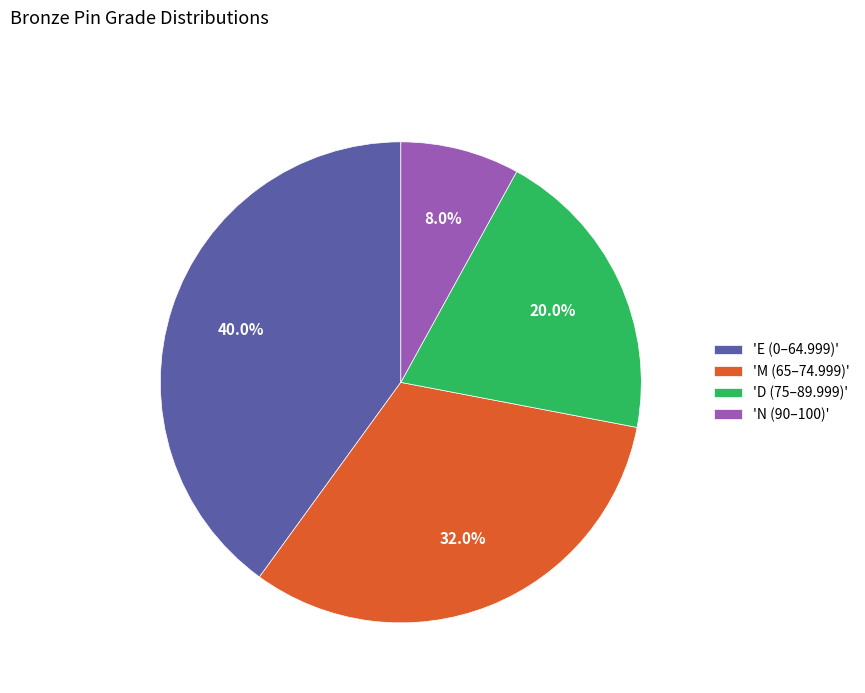

Which slice is the largest?

'E (0–64.999)'